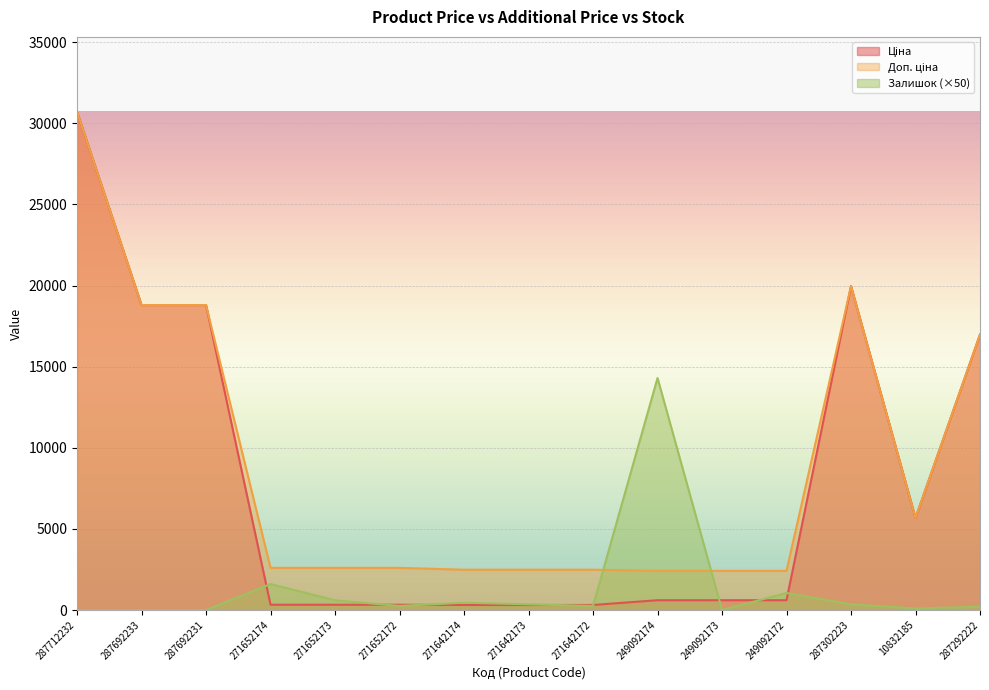

How many intersections are there between Доп. ціна and Залишок?

2